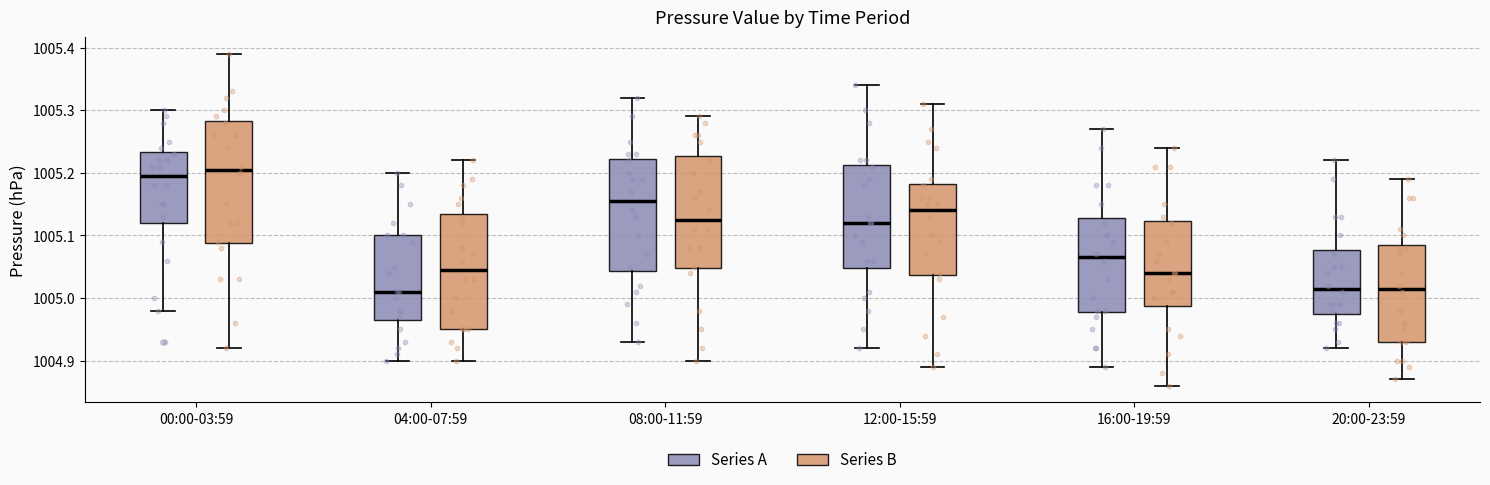

Reading left to right, transcribe this box plot: for each box, give where its median line is, the range the box spans, and where its two whiskers end, as read against the y-axis. The values are not printed on the chart, so give them approximately, as read against the axis.

00:00-03:59 (Series A): median 1005.20, box 1005.12 to 1005.23, whiskers 1004.98 to 1005.30
00:00-03:59 (Series B): median 1005.21, box 1005.09 to 1005.28, whiskers 1004.92 to 1005.39
04:00-07:59 (Series A): median 1005.01, box 1004.97 to 1005.10, whiskers 1004.90 to 1005.20
04:00-07:59 (Series B): median 1005.05, box 1004.95 to 1005.14, whiskers 1004.90 to 1005.22
08:00-11:59 (Series A): median 1005.16, box 1005.04 to 1005.22, whiskers 1004.93 to 1005.32
08:00-11:59 (Series B): median 1005.13, box 1005.05 to 1005.23, whiskers 1004.90 to 1005.29
12:00-15:59 (Series A): median 1005.12, box 1005.05 to 1005.21, whiskers 1004.92 to 1005.34
12:00-15:59 (Series B): median 1005.14, box 1005.04 to 1005.18, whiskers 1004.89 to 1005.31
16:00-19:59 (Series A): median 1005.07, box 1004.98 to 1005.13, whiskers 1004.89 to 1005.27
16:00-19:59 (Series B): median 1005.04, box 1004.99 to 1005.12, whiskers 1004.86 to 1005.24
20:00-23:59 (Series A): median 1005.02, box 1004.98 to 1005.08, whiskers 1004.92 to 1005.22
20:00-23:59 (Series B): median 1005.02, box 1004.93 to 1005.09, whiskers 1004.87 to 1005.19